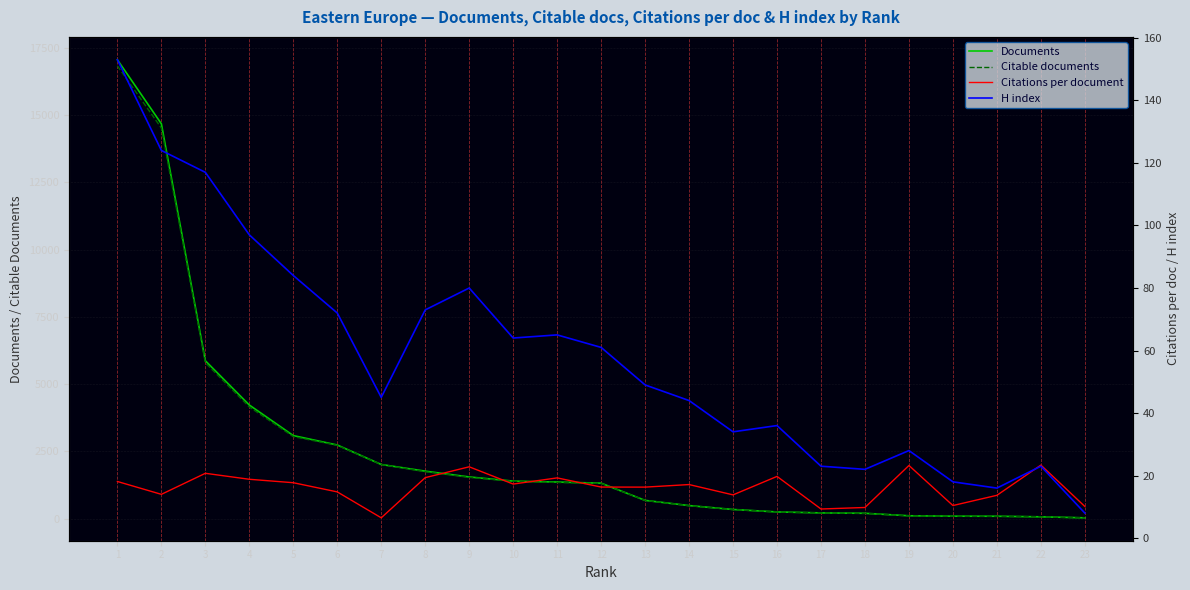

At which label is Citable documents closest to 8430?

3